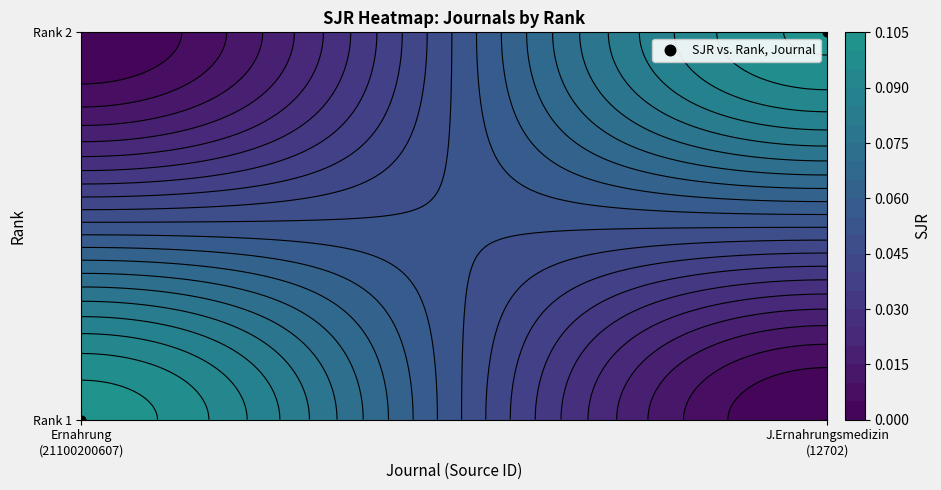

Rank the categories by value from lowest to highest.

Ernahrung
(21100200607), J.Ernahrungsmedizin
(12702)